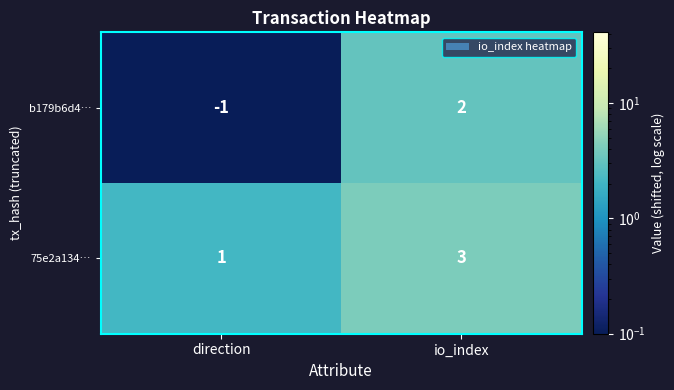

How many series are shown in this chart?

2